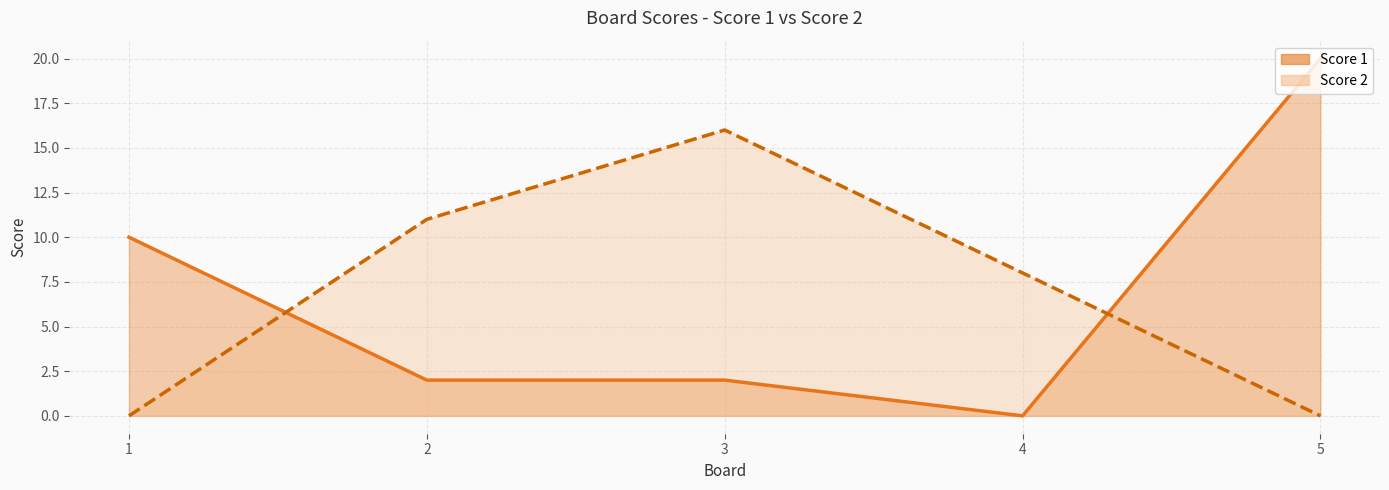

Between 4 and 5, which is larger?

5